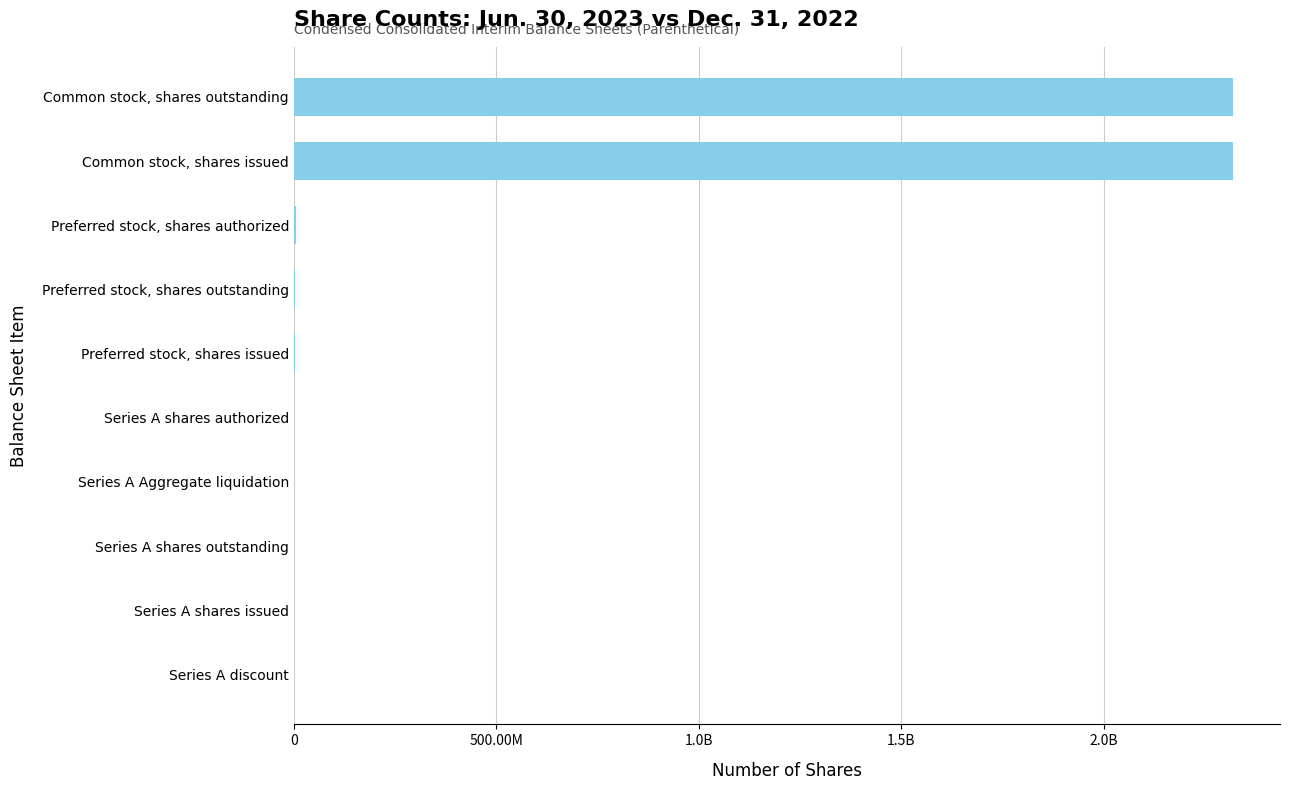

What is the sum of all values?

4652751023